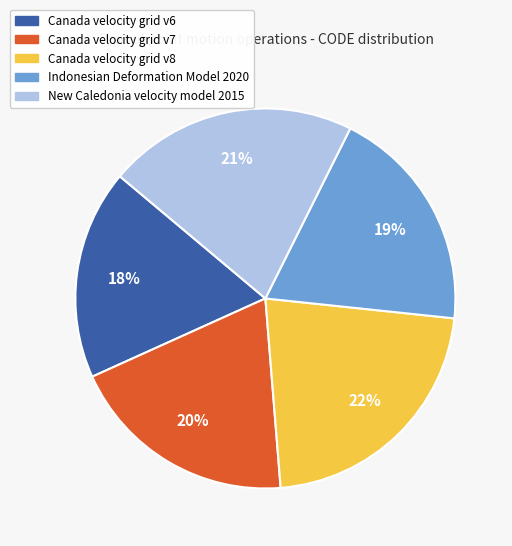

Does Indonesian Deformation Model 2020 represent more than half of the total?

No